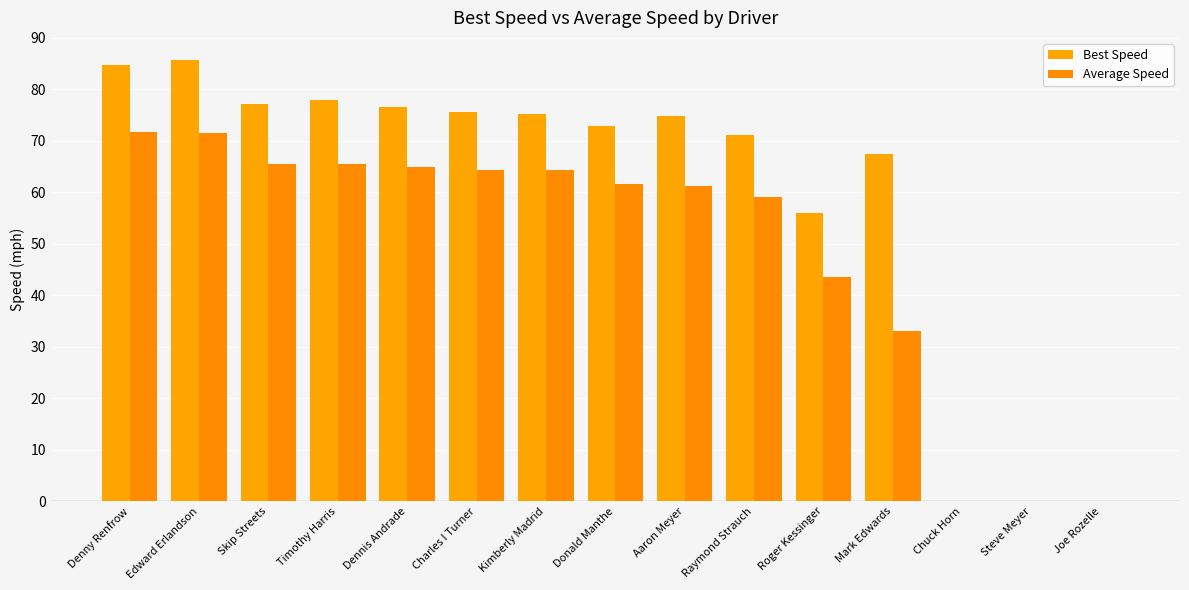

How many data points does each series have?

15